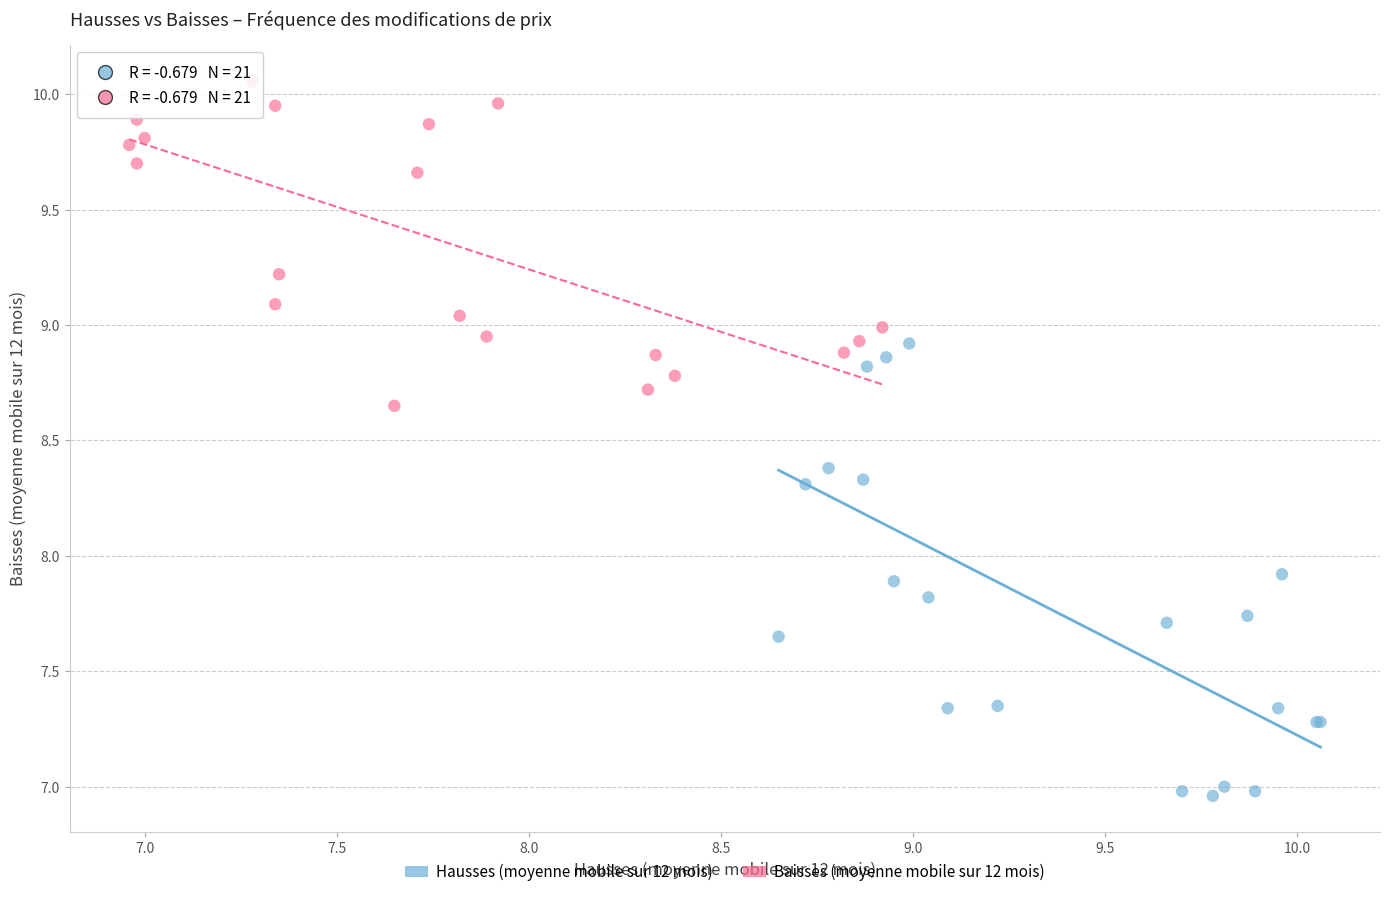

What are all the series names shown in the legend?

Hausses (moyenne mobile sur 12 mois), Baisses (moyenne mobile sur 12 mois)